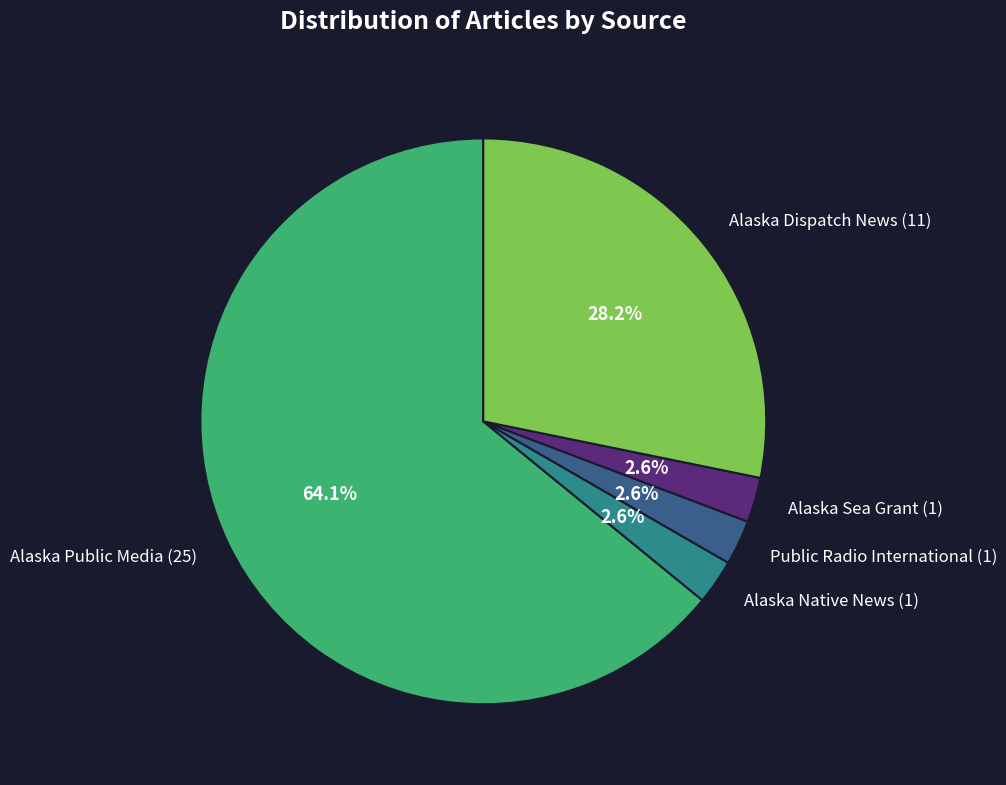

Is the sum of Alaska Dispatch News and Alaska Sea Grant greater than half?

No